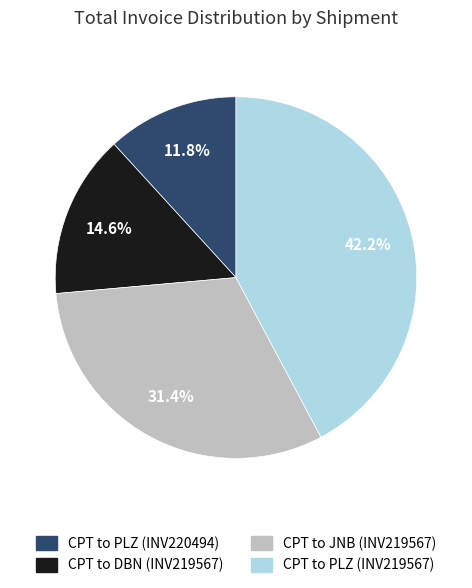

How many segments does this pie chart have?

4